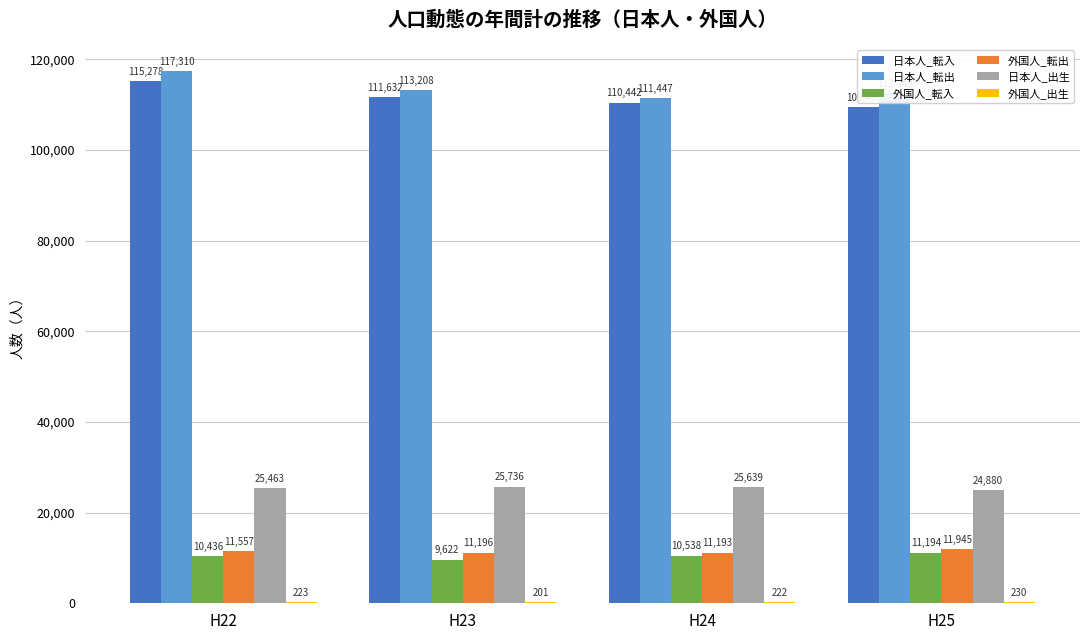

What is the sum of the 日本人_転出 values at H22 and H23?

230518